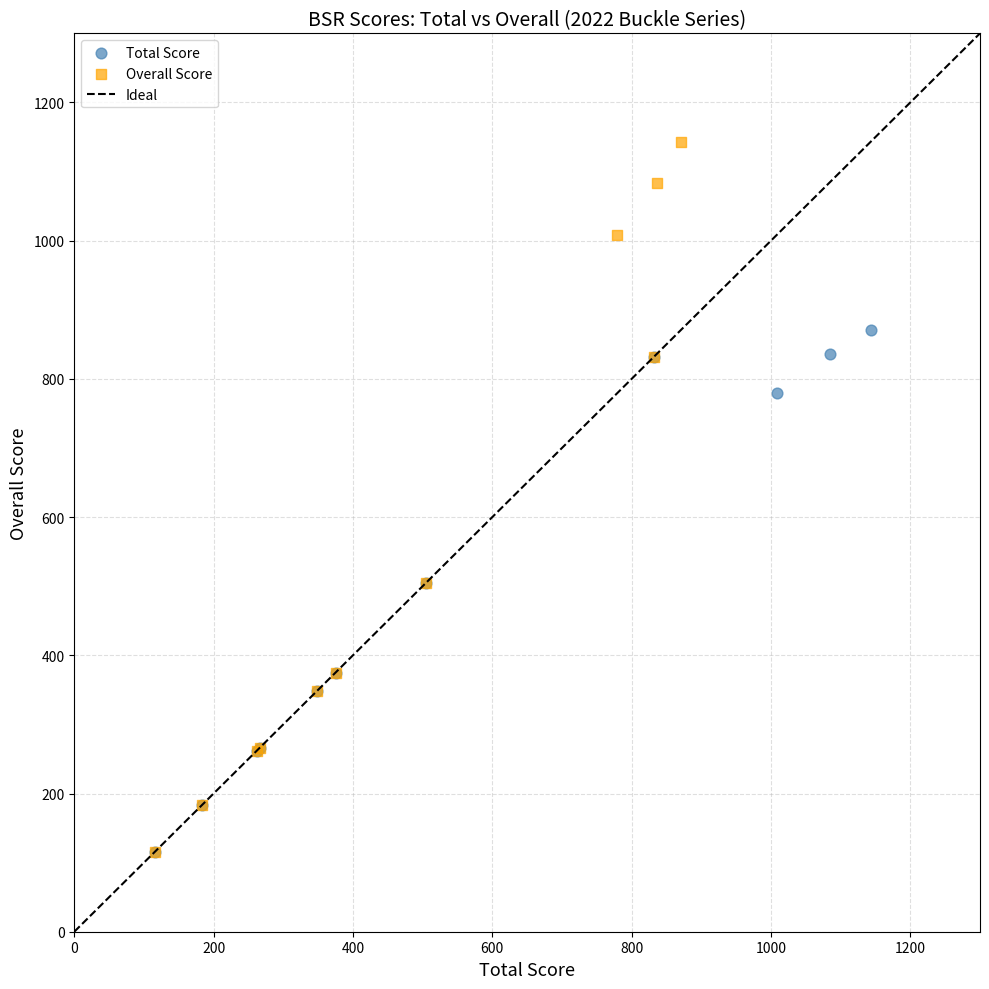

Which series reaches the maximum Y coordinate?

Overall Score